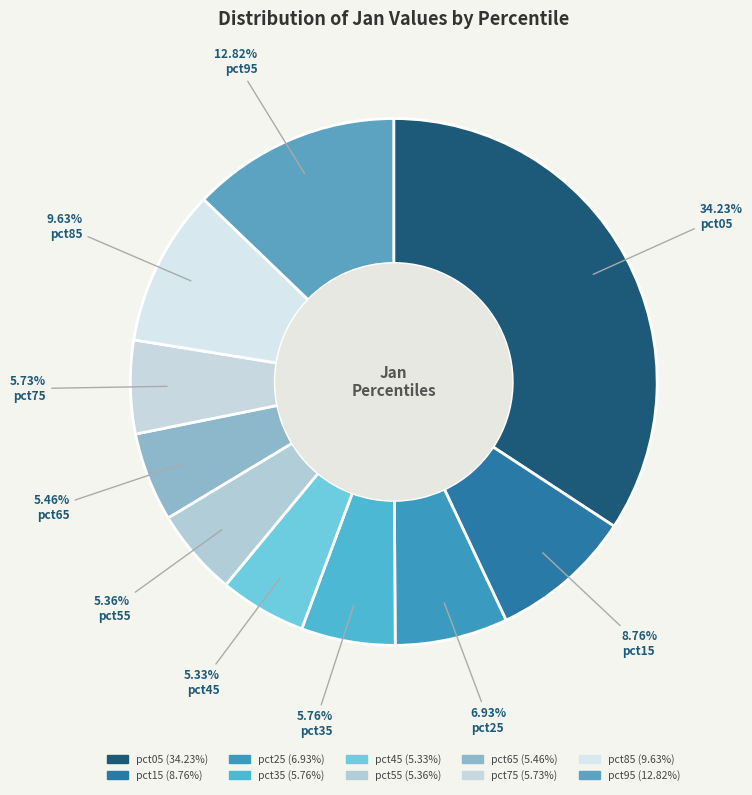

What percentage do pct75 and pct05 together represent?

40.0%